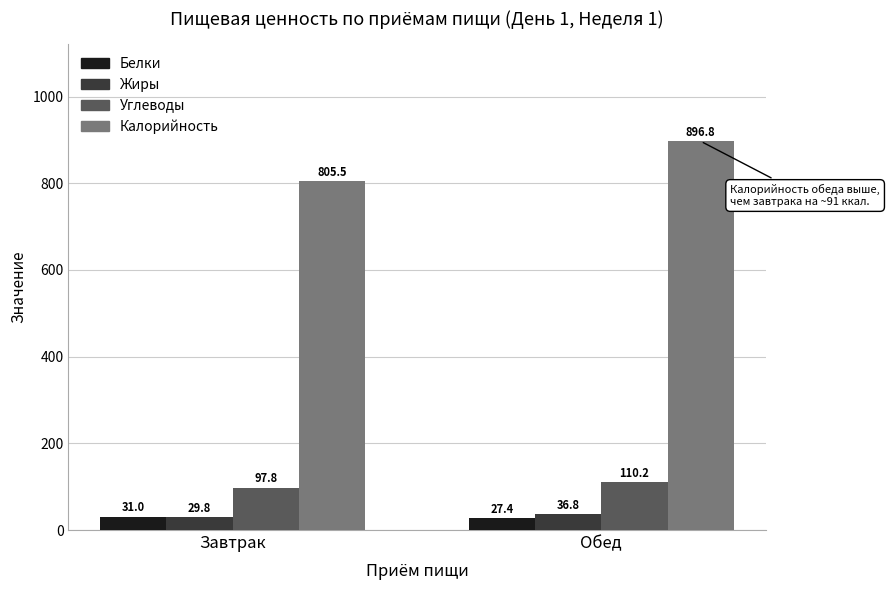

Is the value of Углеводы at Завтрак greater than the value of Жиры at Обед?

Yes